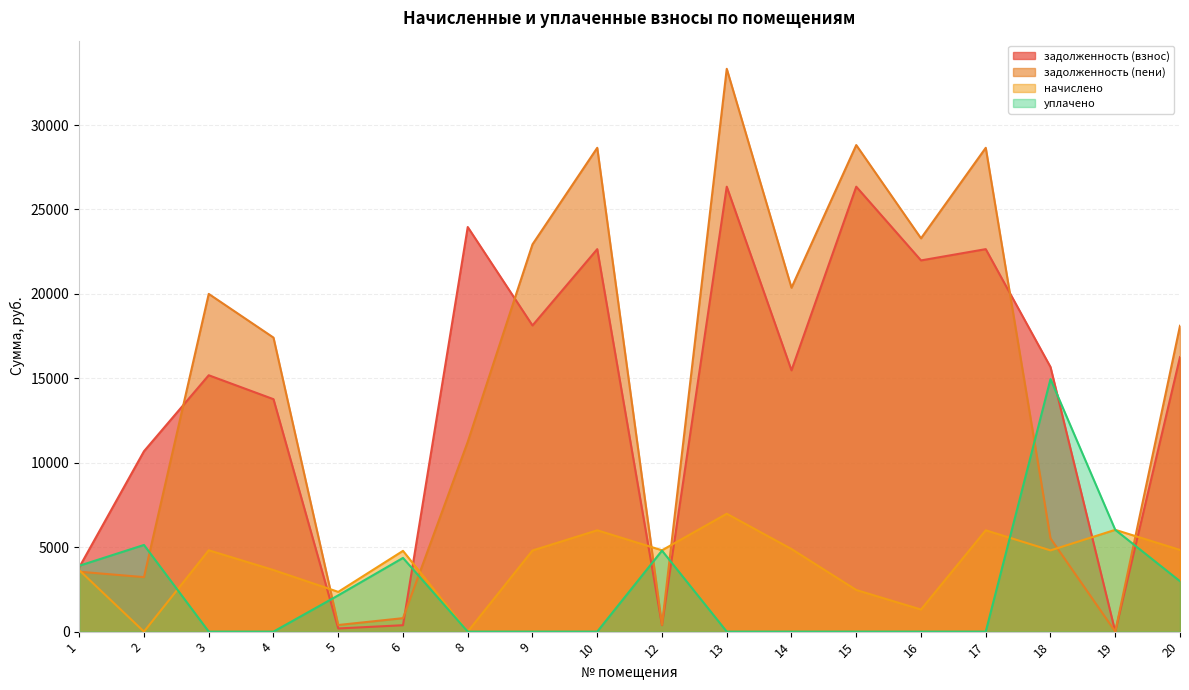

How many data points in уплачено are above 0?

8